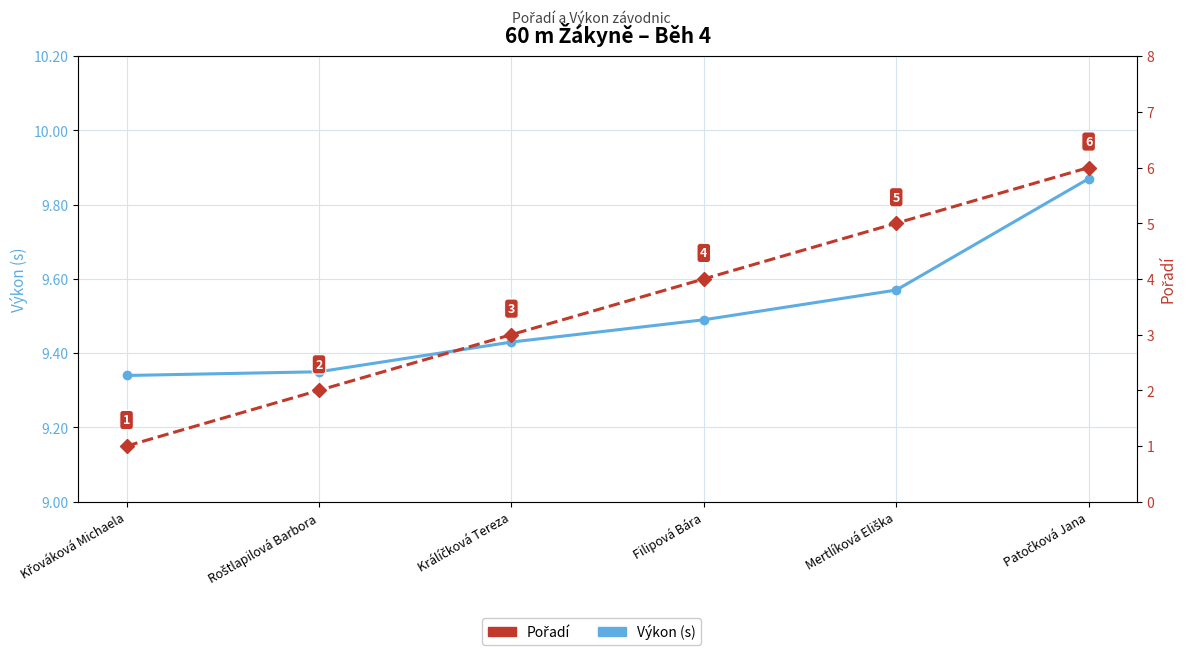

What position from the left is Filipová Bára?

4